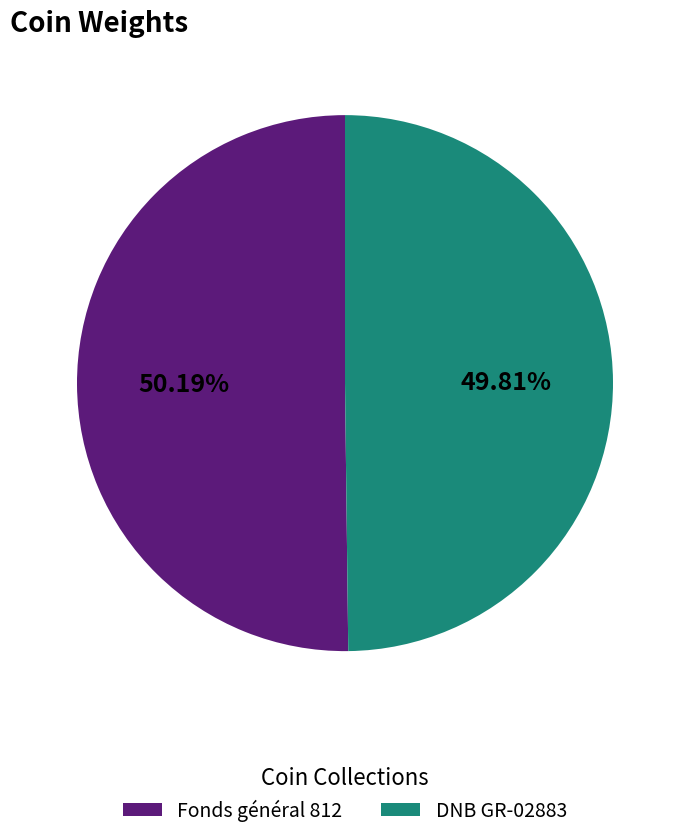

How many segments does this pie chart have?

2